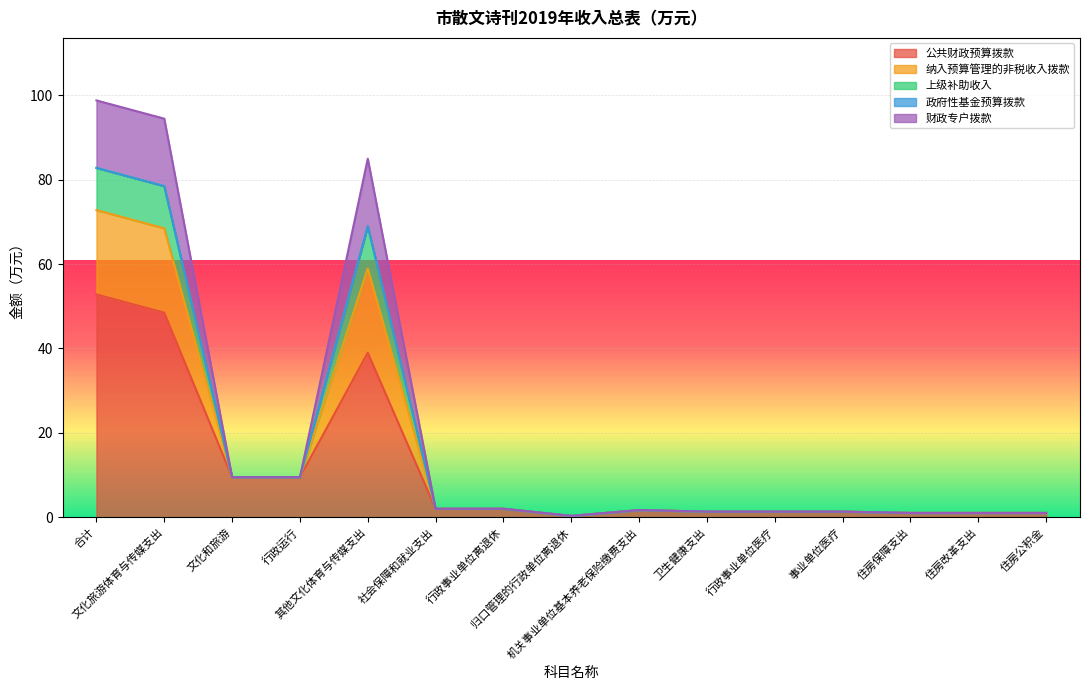

What is the highest value of the 公共财政预算拨款 series?

52.8